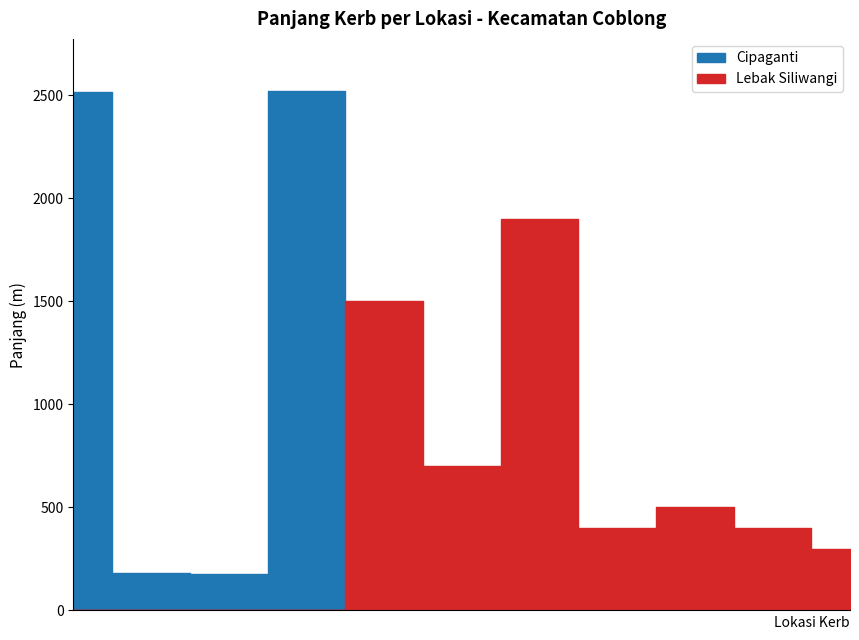

At which category does the chart reach its peak across all series?

Jl. Rd. AA. Wiranata (Cipaganti)